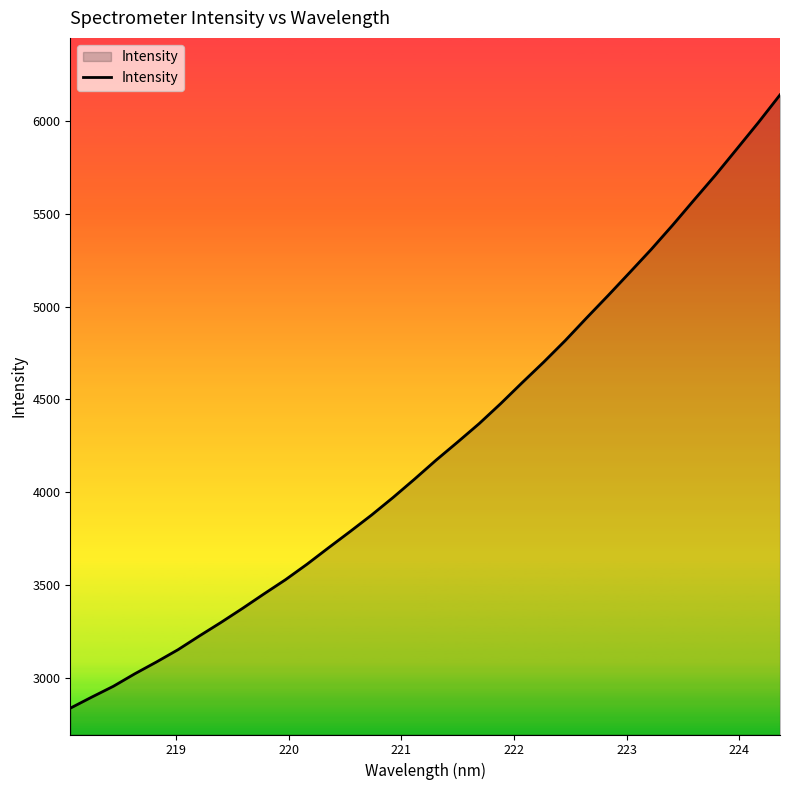

How many distinct data groups are displayed?

1